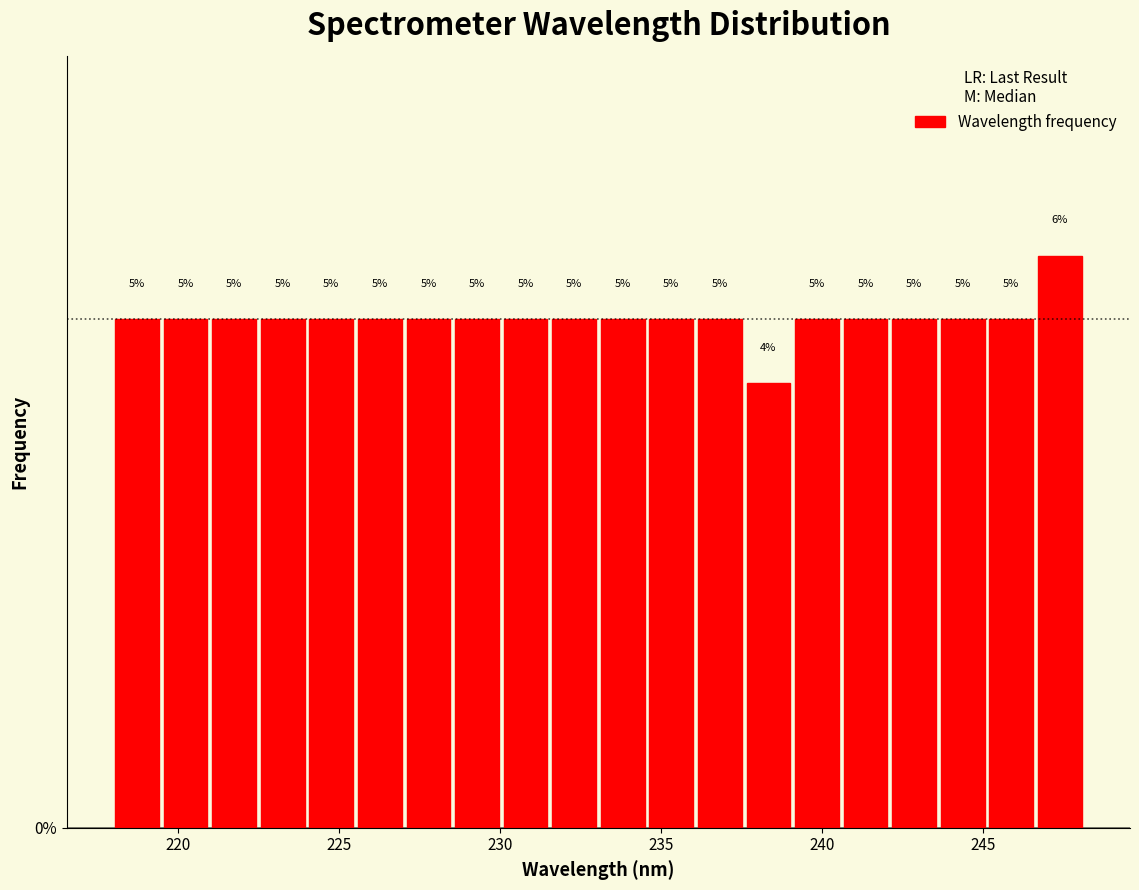

Read against the x-axis, roughly where is the centre of the tallest bar?

247.5